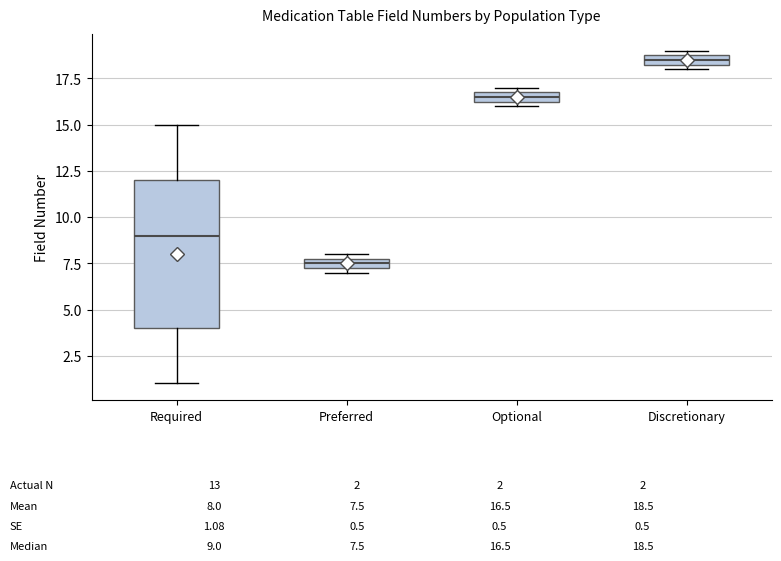

Comparing the boxes themselves (not the whiskers), which one is the tallest?

Required